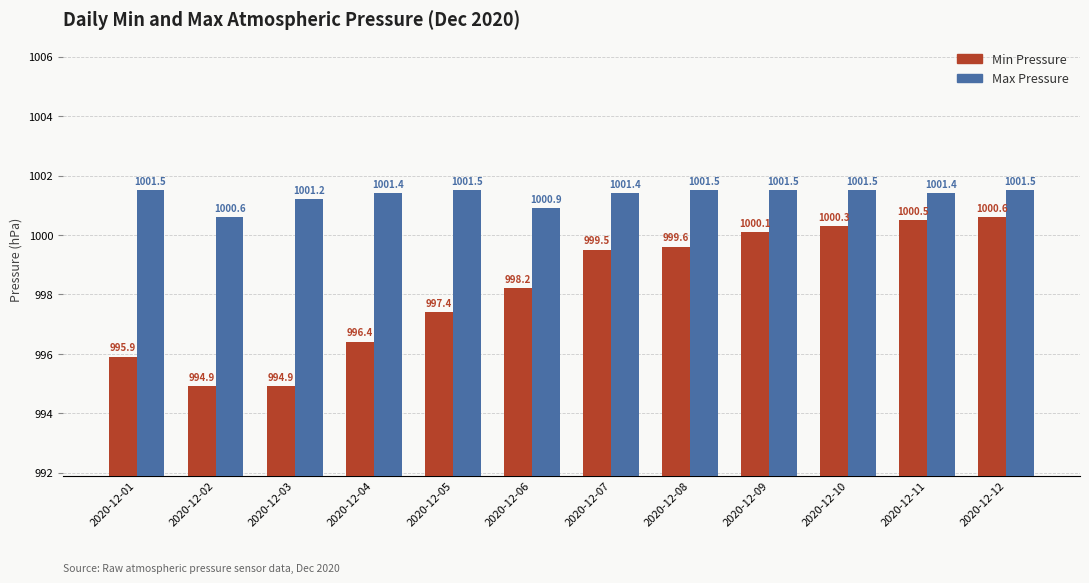

True or false: Min Pressure has a value of 1000.6 at 2020-12-12.

True